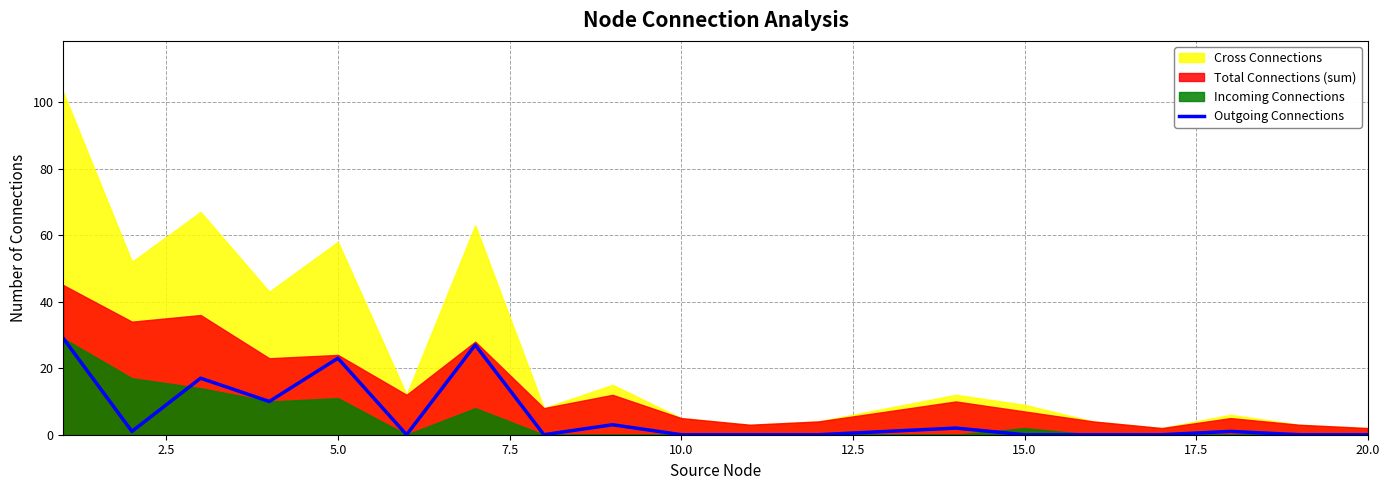

Is it true that Outgoing Connections equals 11 at 5.0?

False